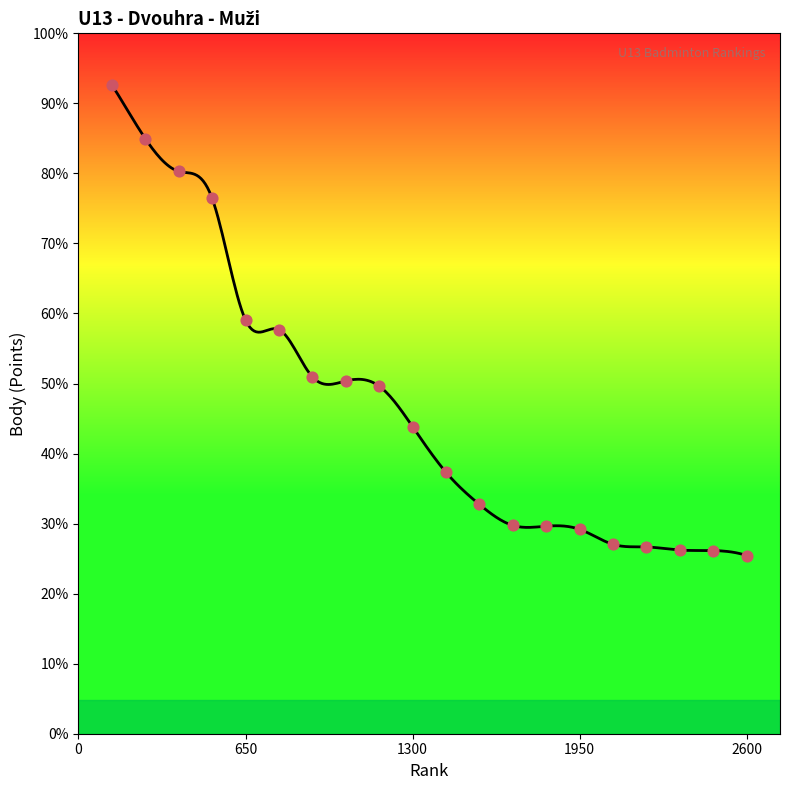

What is the change in value from 14 to 19?

-94